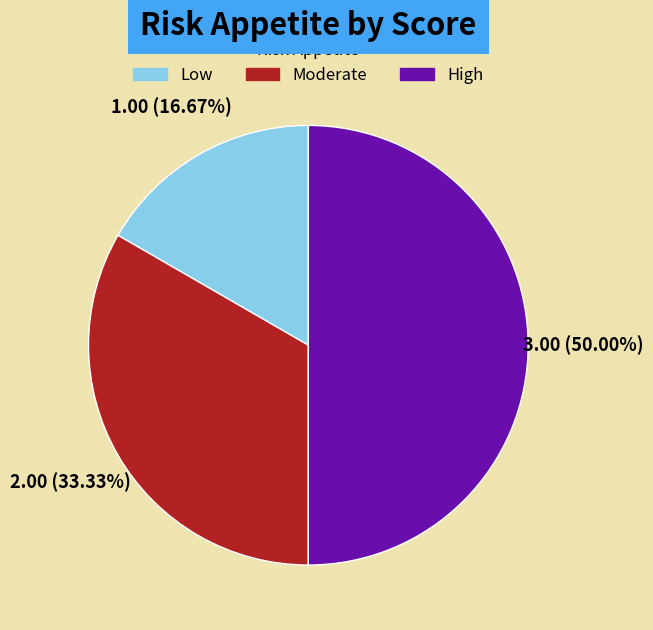

Is Moderate the majority of the pie?

No